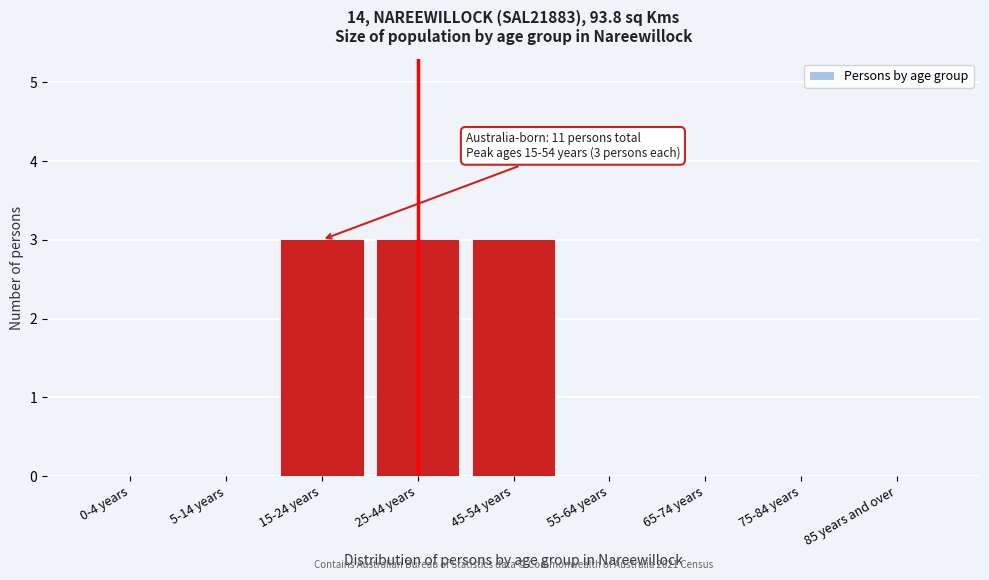

Reading left to right, extract all data points from this chart.

0-4 years=0	5-14 years=0	15-24 years=3	25-44 years=3	45-54 years=3	55-64 years=0	65-74 years=0	75-84 years=0	85 years and over=0